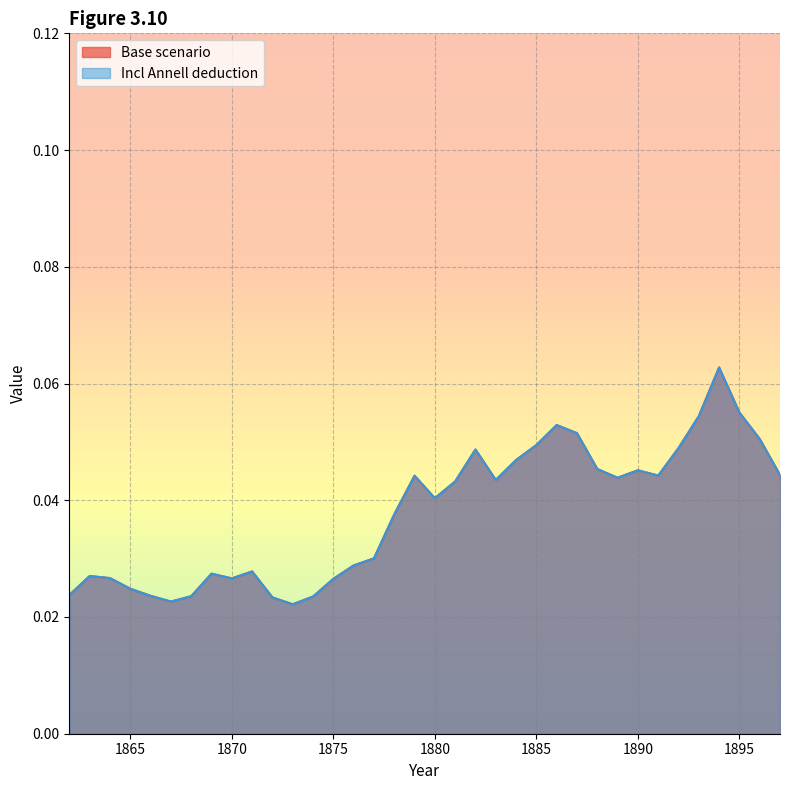

True or false: Base scenario and Incl Annell deduction intersect in this chart.

False